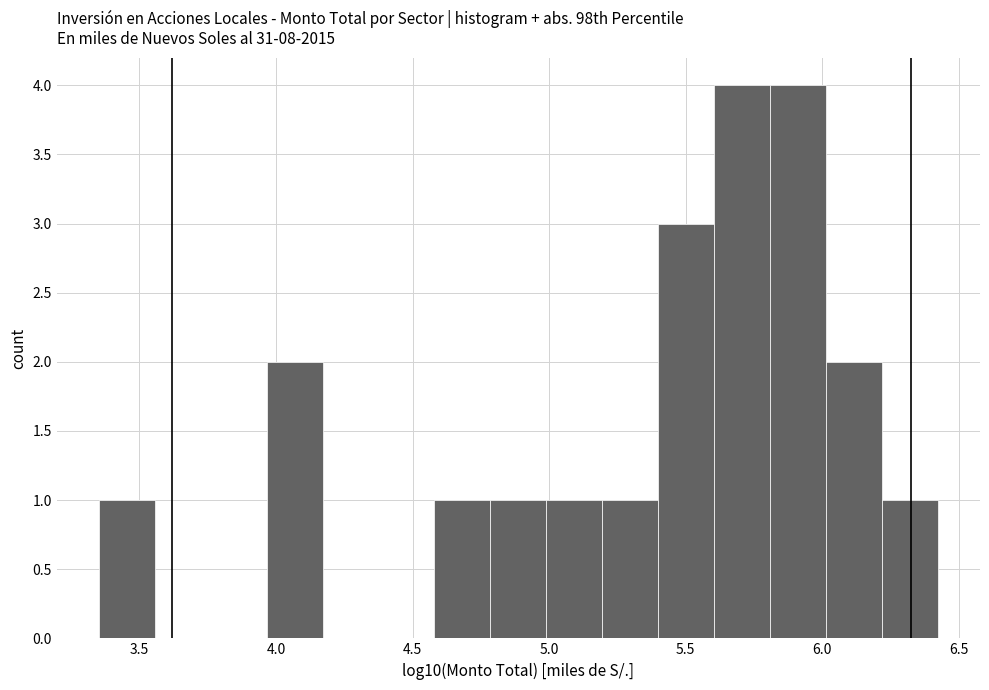

Reading left to right, list every bar in this chart as the range it spans on the x-axis followed by its height. Neither the bar edges nor the heights are printed on the chart, so give them approximately, as read against the axes.

3.35 to 3.55: 1
3.55 to 3.75: 0
3.75 to 3.95: 0
3.95 to 4.15: 2
4.15 to 4.40: 0
4.40 to 4.60: 0
4.60 to 4.80: 1
4.80 to 5.00: 1
5.00 to 5.20: 1
5.20 to 5.40: 1
5.40 to 5.60: 3
5.60 to 5.80: 4
5.80 to 6.00: 4
6.00 to 6.20: 2
6.20 to 6.40: 1